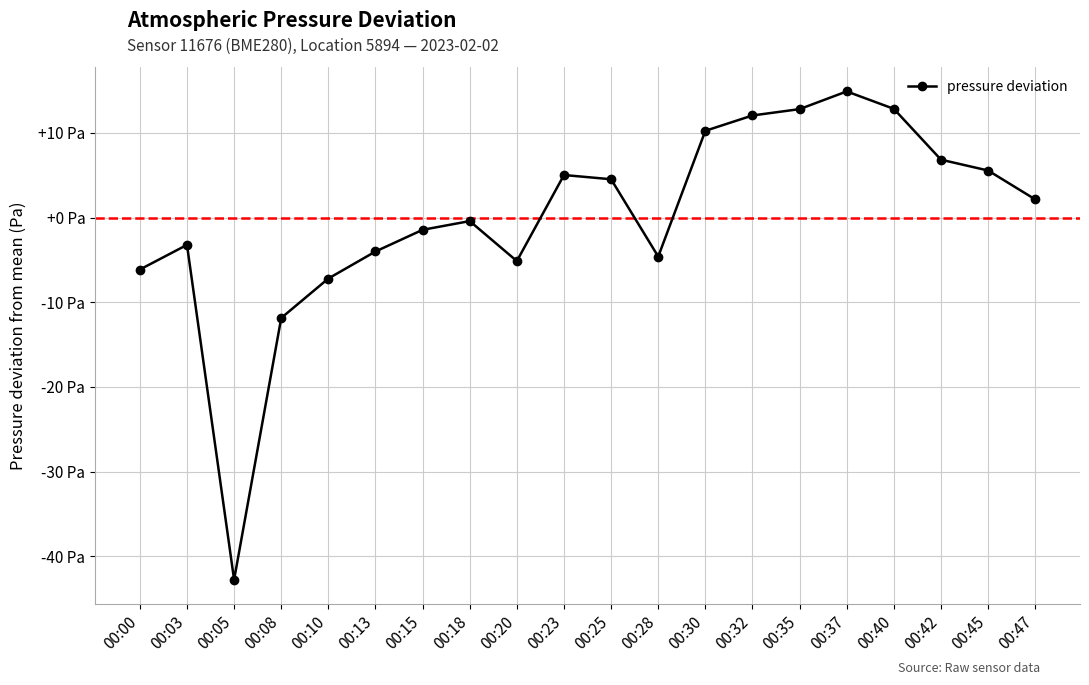

Is this an area chart (filled region under the line)?

No